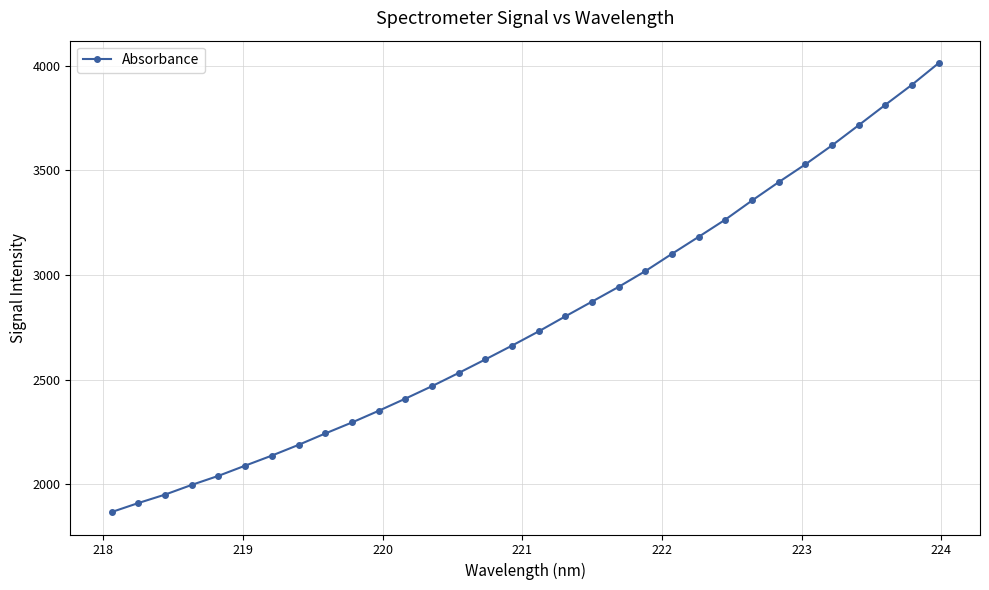

What is the average value?

2783.1